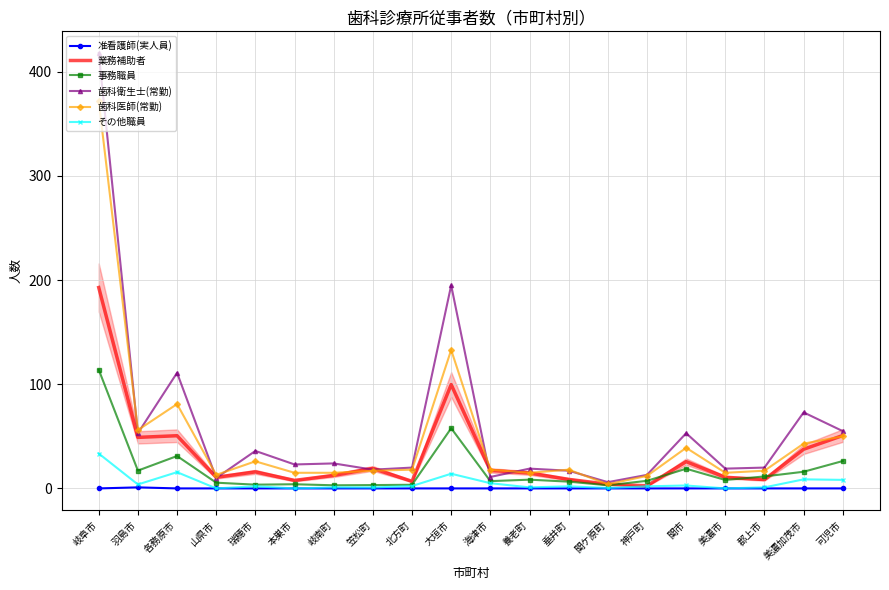

What is the highest value of the 事務職員 series?

114.0